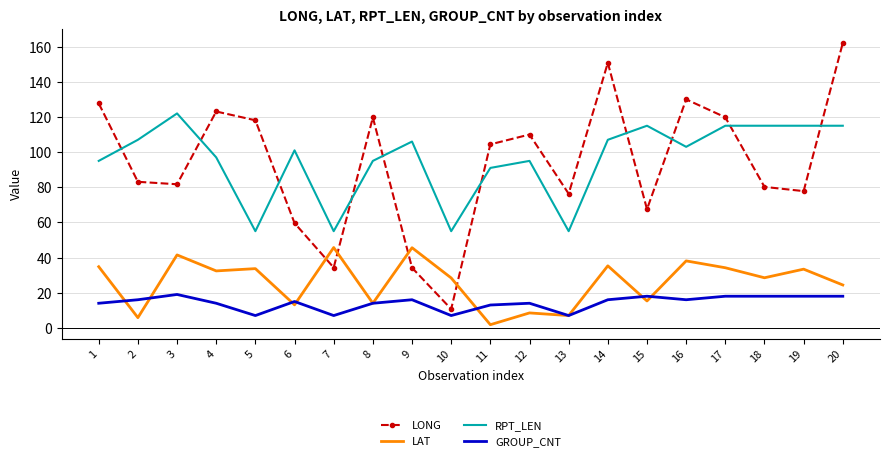

Where is the first local minimum for GROUP_CNT?

5